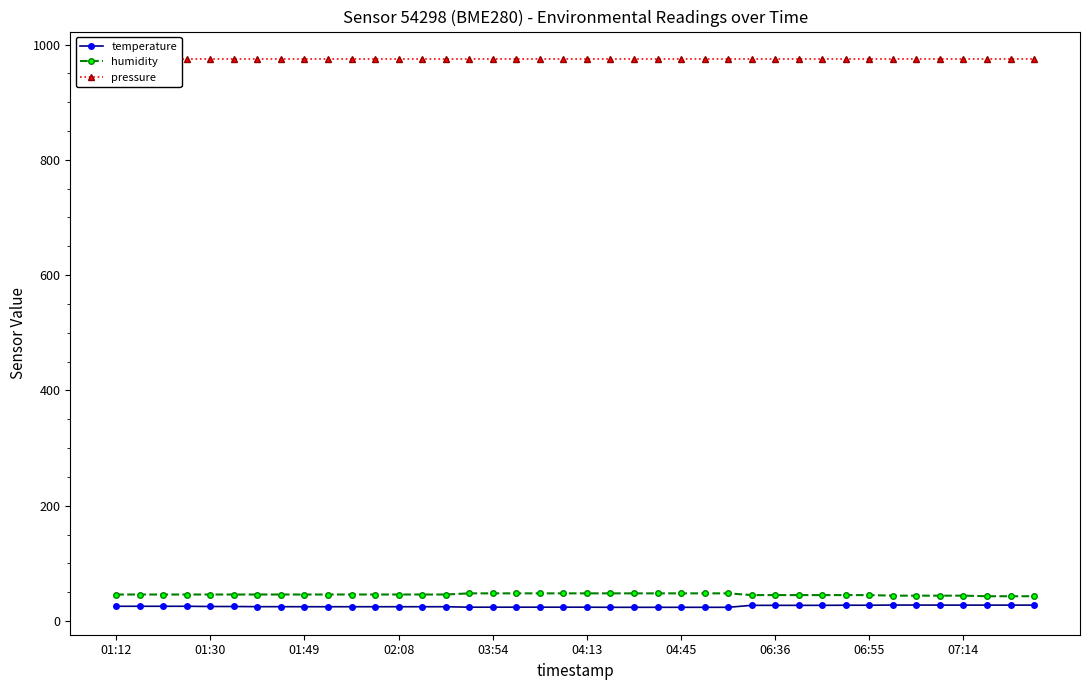

True or false: humidity has a value of 48.0 at 04:45.

True